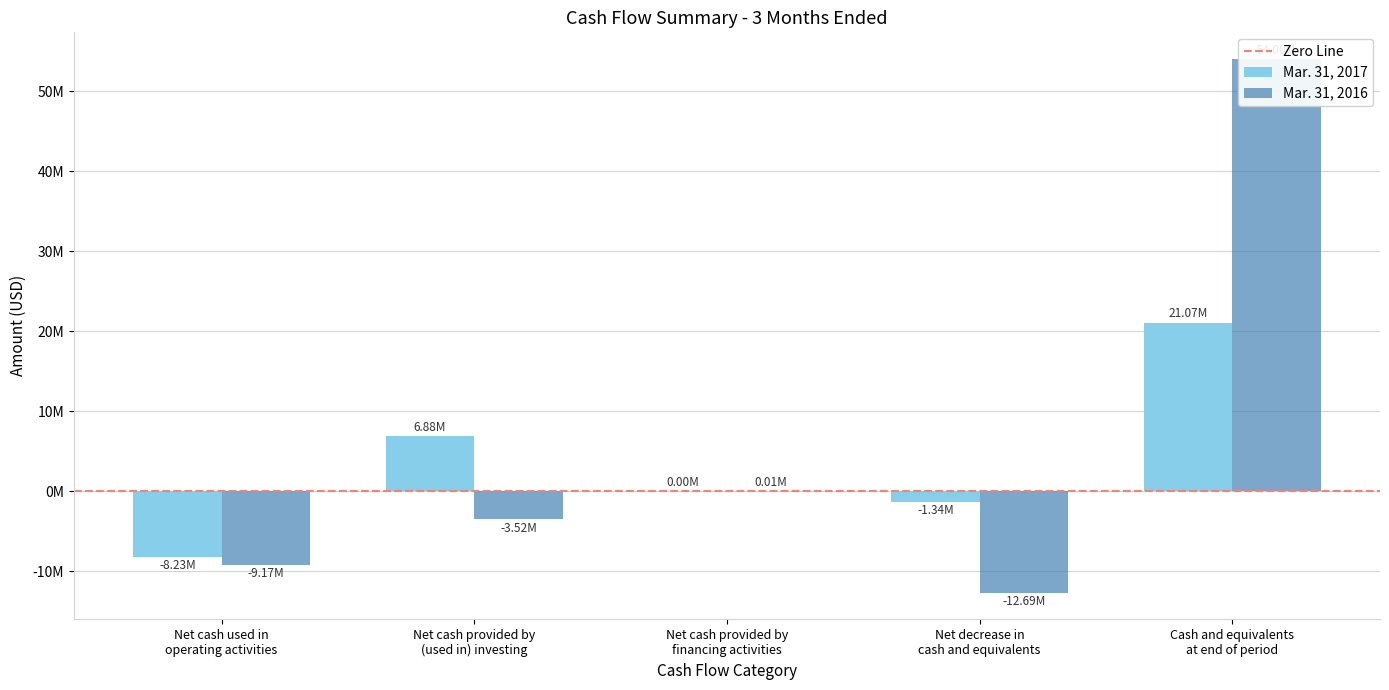

Which series has the widest spread of values?

Mar. 31, 2016